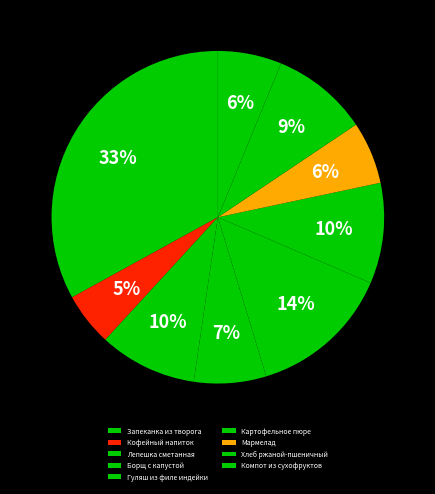

True or false: Хлеб ржаной-пшеничный accounts for 24% of the total.

False